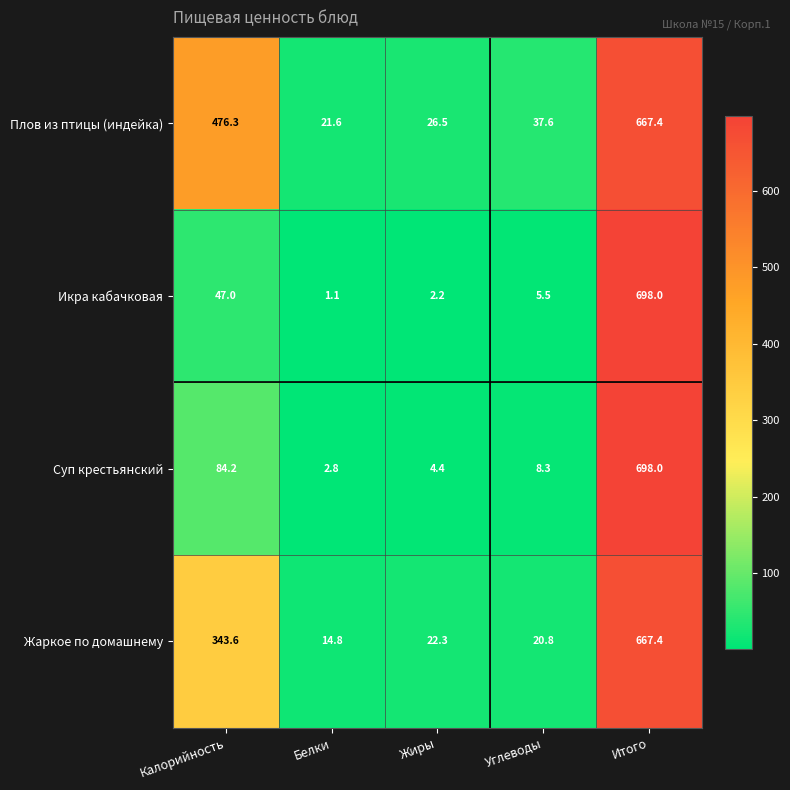

True or false: Жаркое по домашнему has a value of 8.3 at Жиры.

False